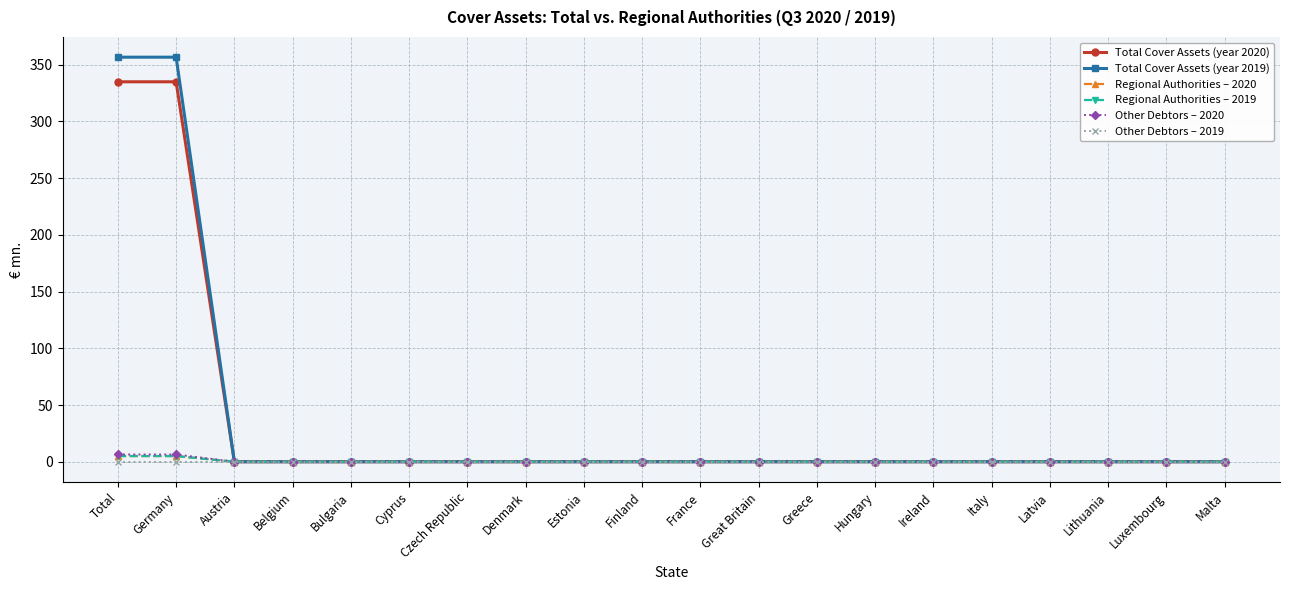

Which series changed the most between Greece and Malta?

Total Cover Assets (year 2020)